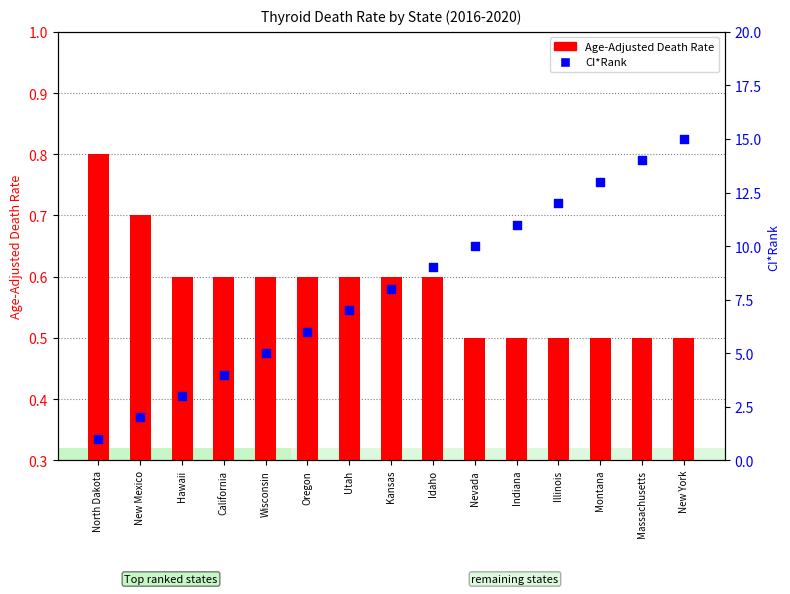

At which category is the sum across all series the highest?

New York